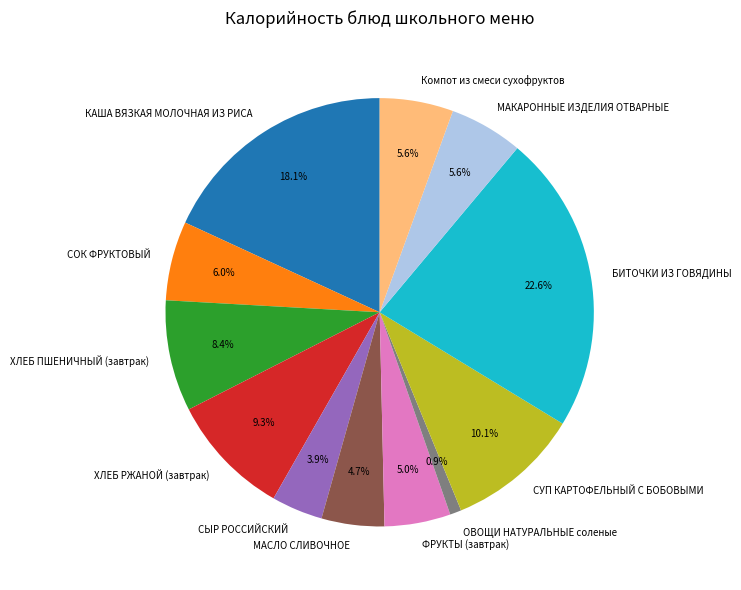

Between СОК ФРУКТОВЫЙ and СЫР РОССИЙСКИЙ, which is larger?

СОК ФРУКТОВЫЙ